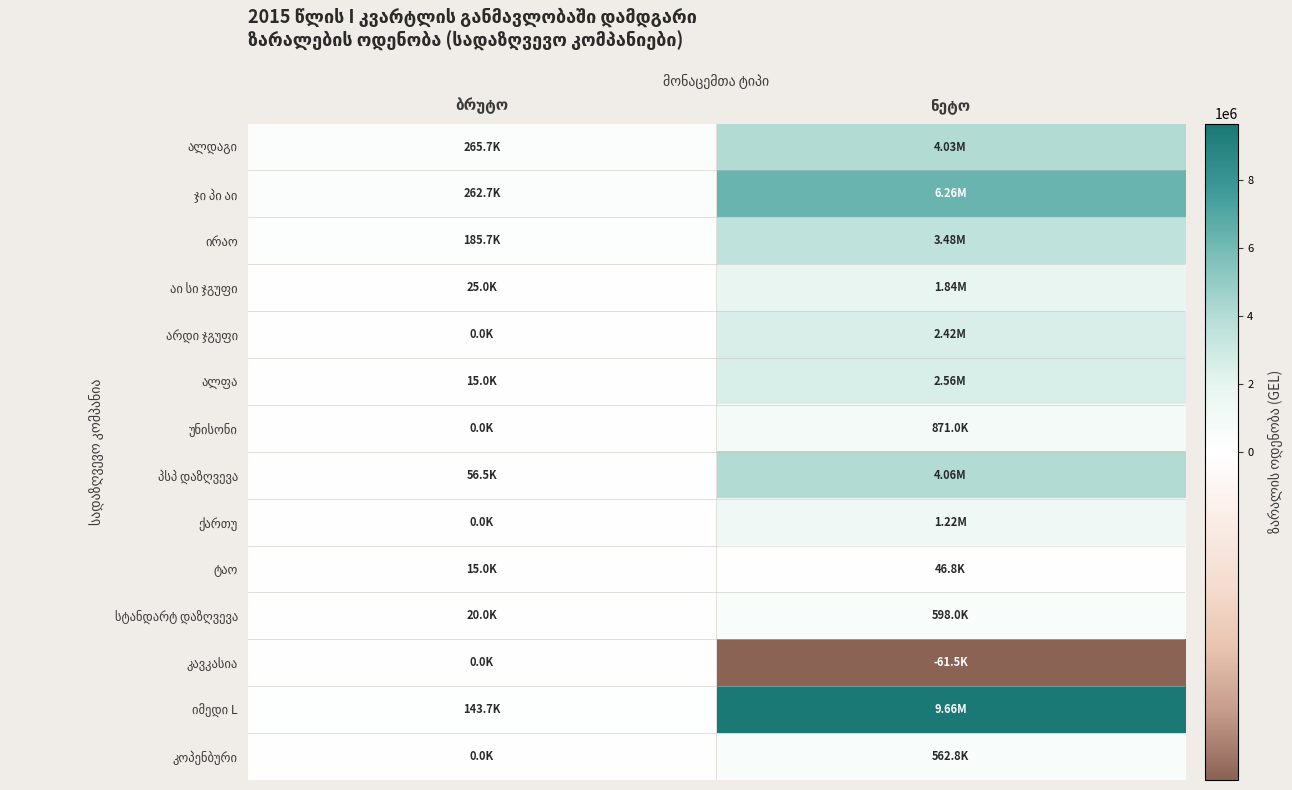

The value of სტანდარტ დაზღვევა at ბრუტო is 19970.0. True or false?

True